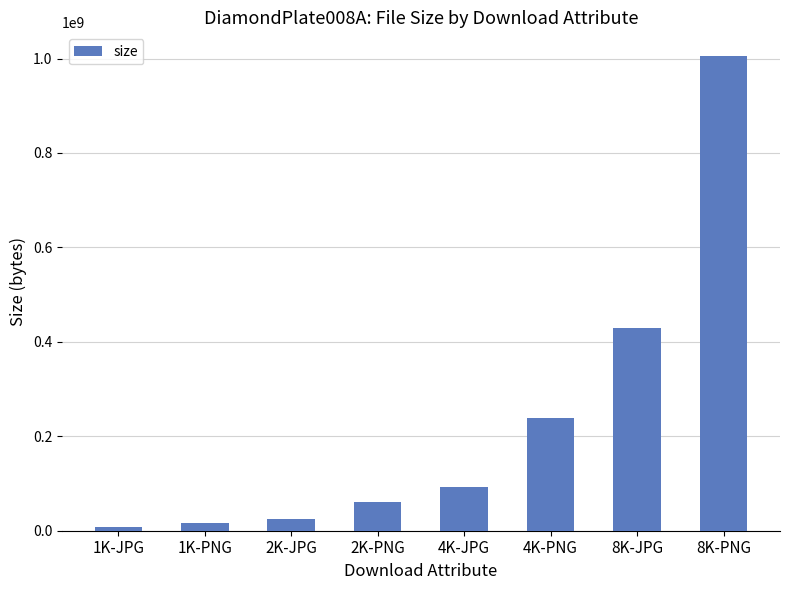

Reading right to left, list all the values displayed in this chart.

8K-PNG=1005299876	8K-JPG=430191803	4K-PNG=238527464	4K-JPG=92035456	2K-PNG=60110747	2K-JPG=23827811	1K-PNG=16462252	1K-JPG=7715502